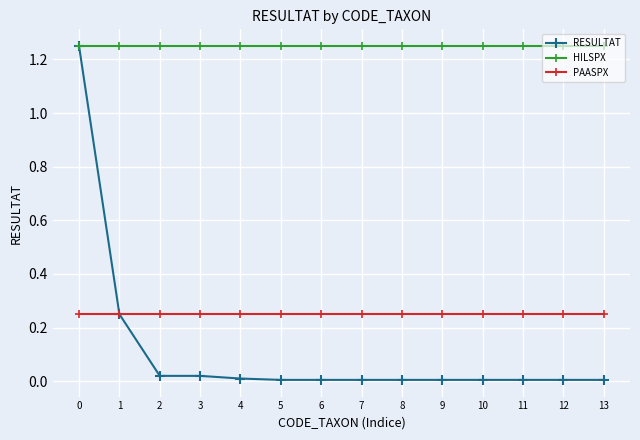

At 2, list the series in order from largest to smallest.

HILSPX, PAASPX, RESULTAT